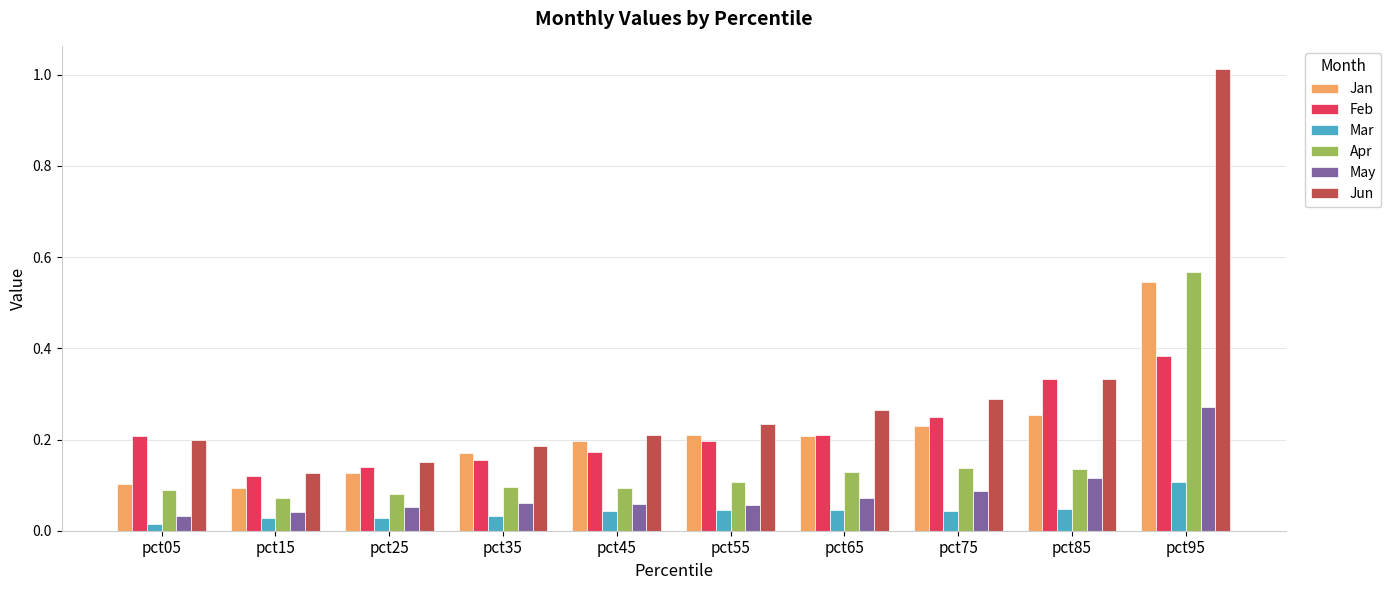

Which series has the widest spread of values?

Jun